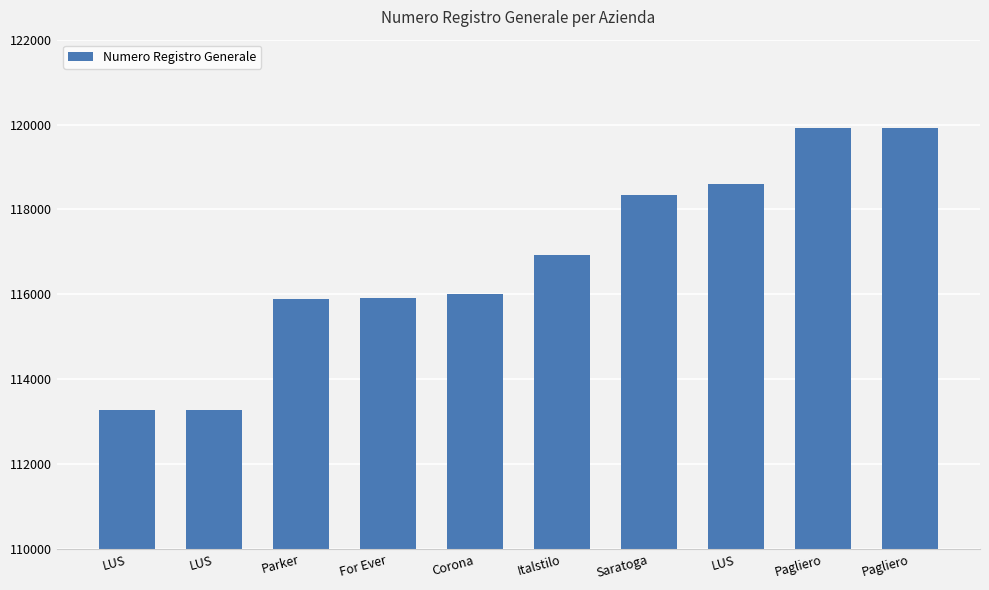

How many data points are less than 116924?

5